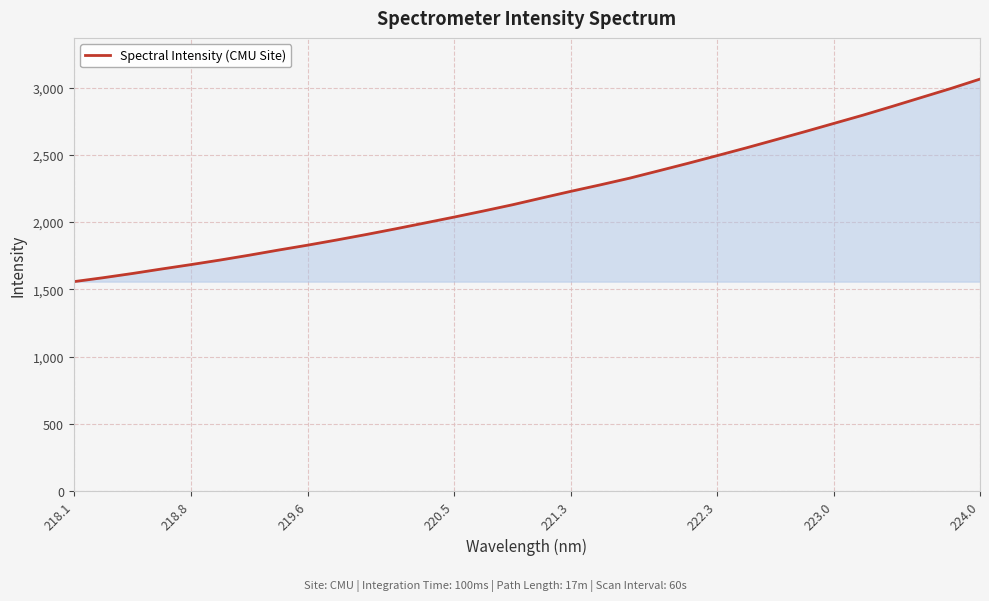

What is the smallest value displayed?

1557.0